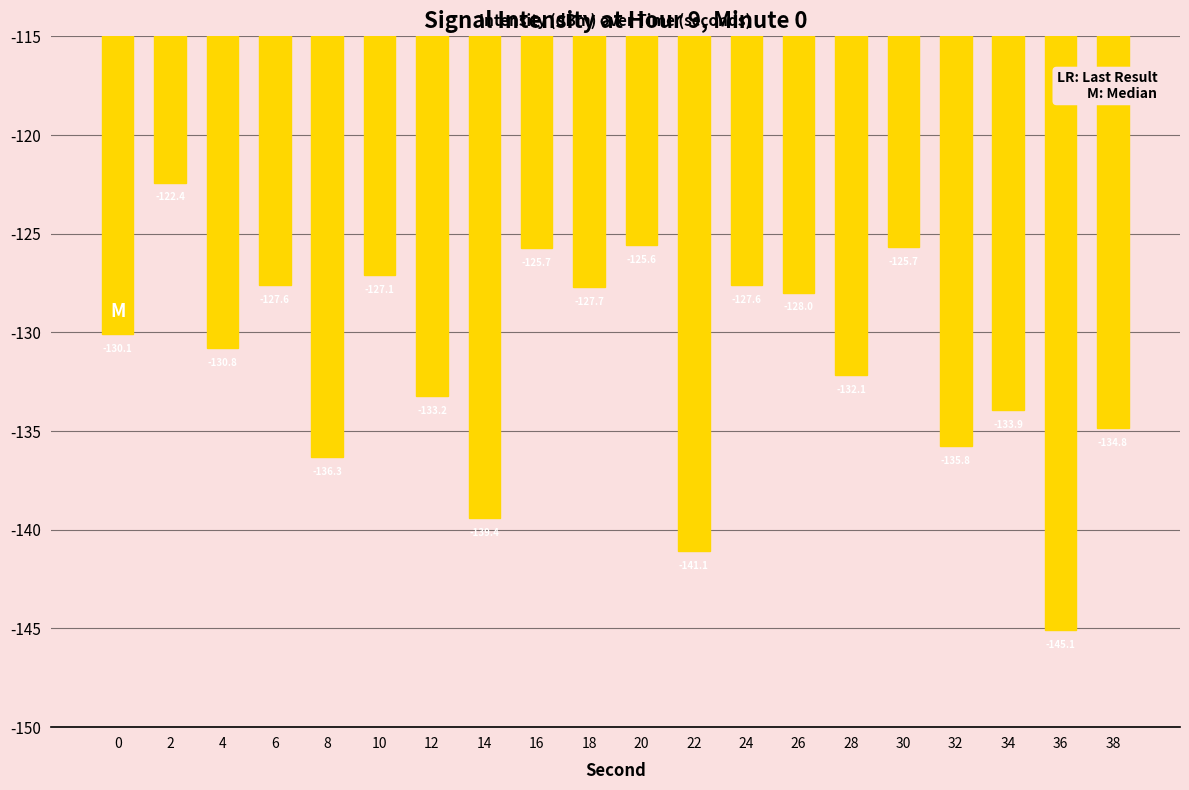

Which label corresponds to the smallest value in the chart?

36